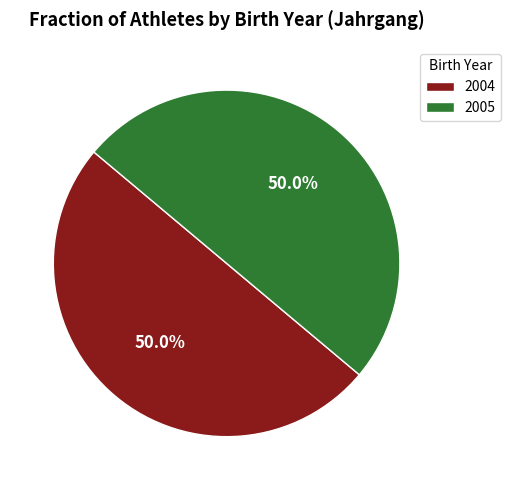

To the nearest percent, what is the difference between the 2004 and 2005 slice percentages?

0%